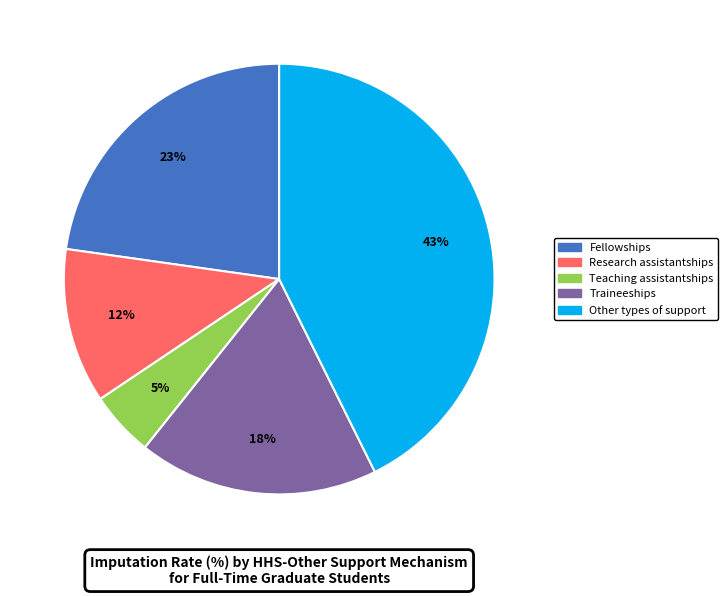

Do Fellowships and Traineeships together represent more than half of the pie?

No